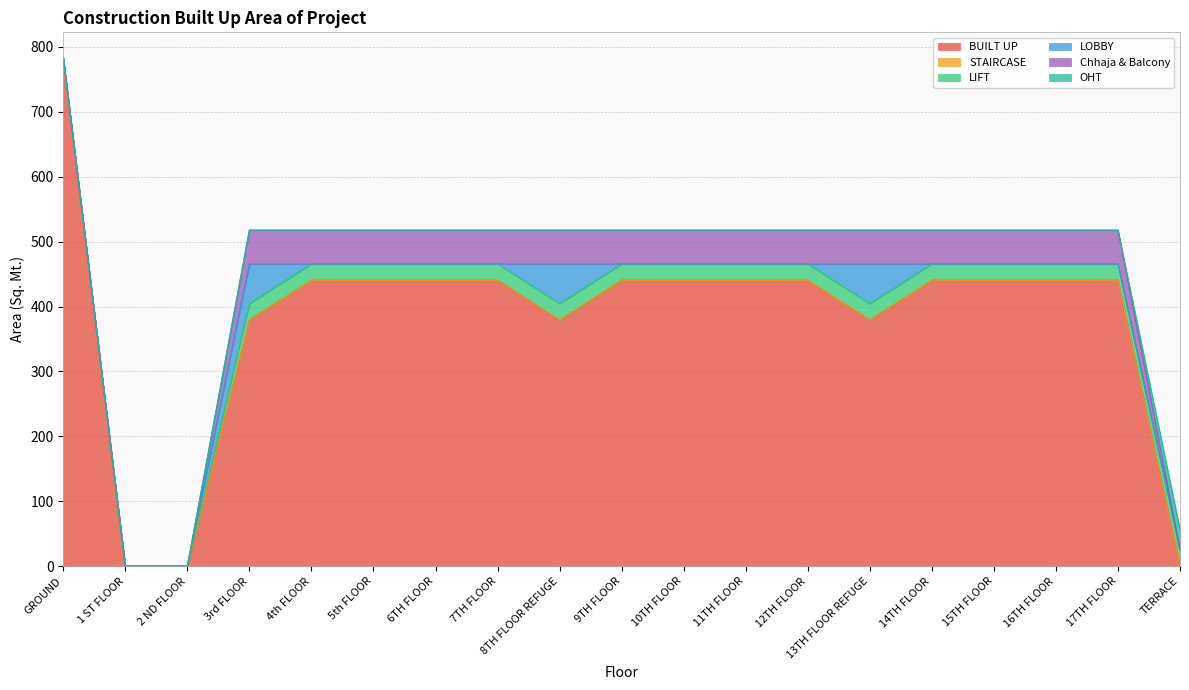

What is the maximum value for LOBBY?

61.3